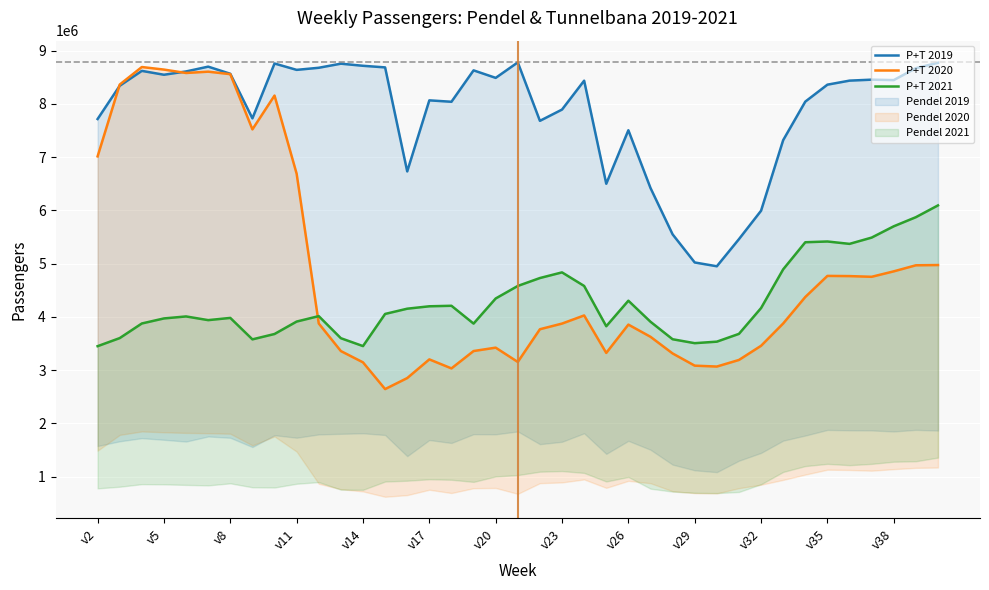

How many lines are shown in the chart?

3